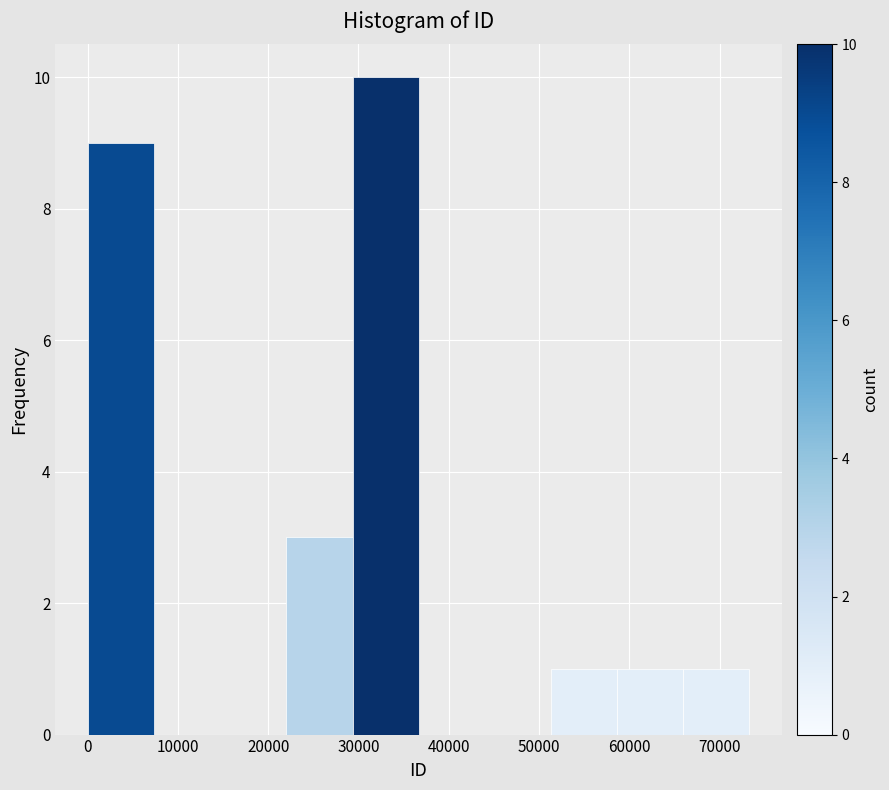

How tall is the bar that spans 66000 to 73000 on the x-axis? Neither the bar edges nor the heights are printed on the chart, so give them approximately, as read against the axes.

1